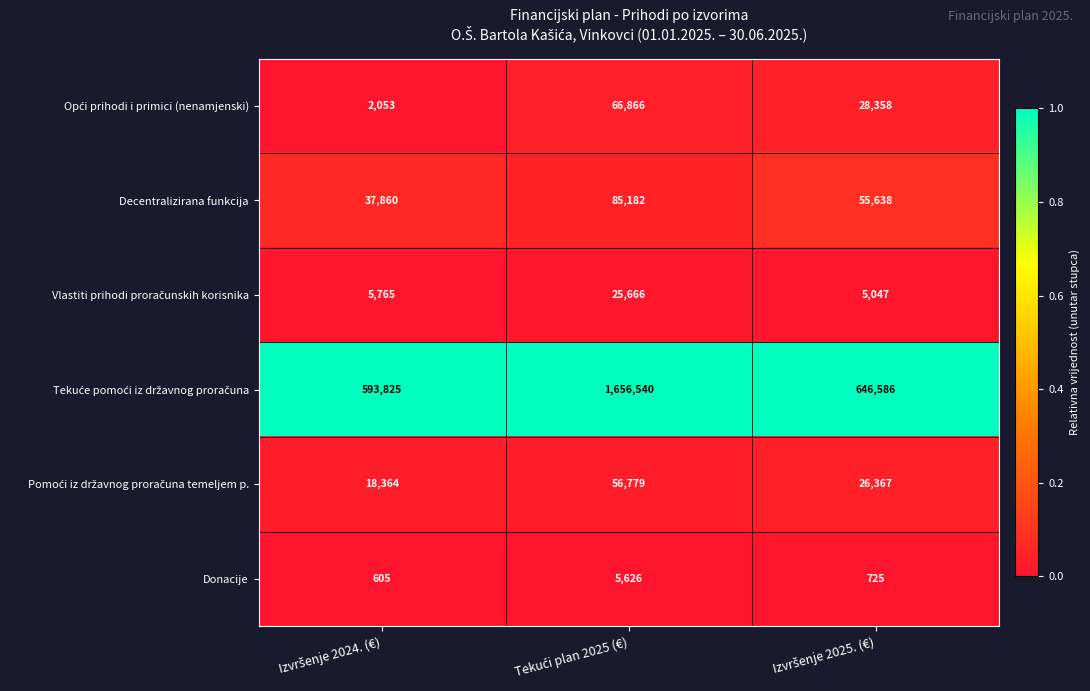

What is the average value of the Donacije series?

2319